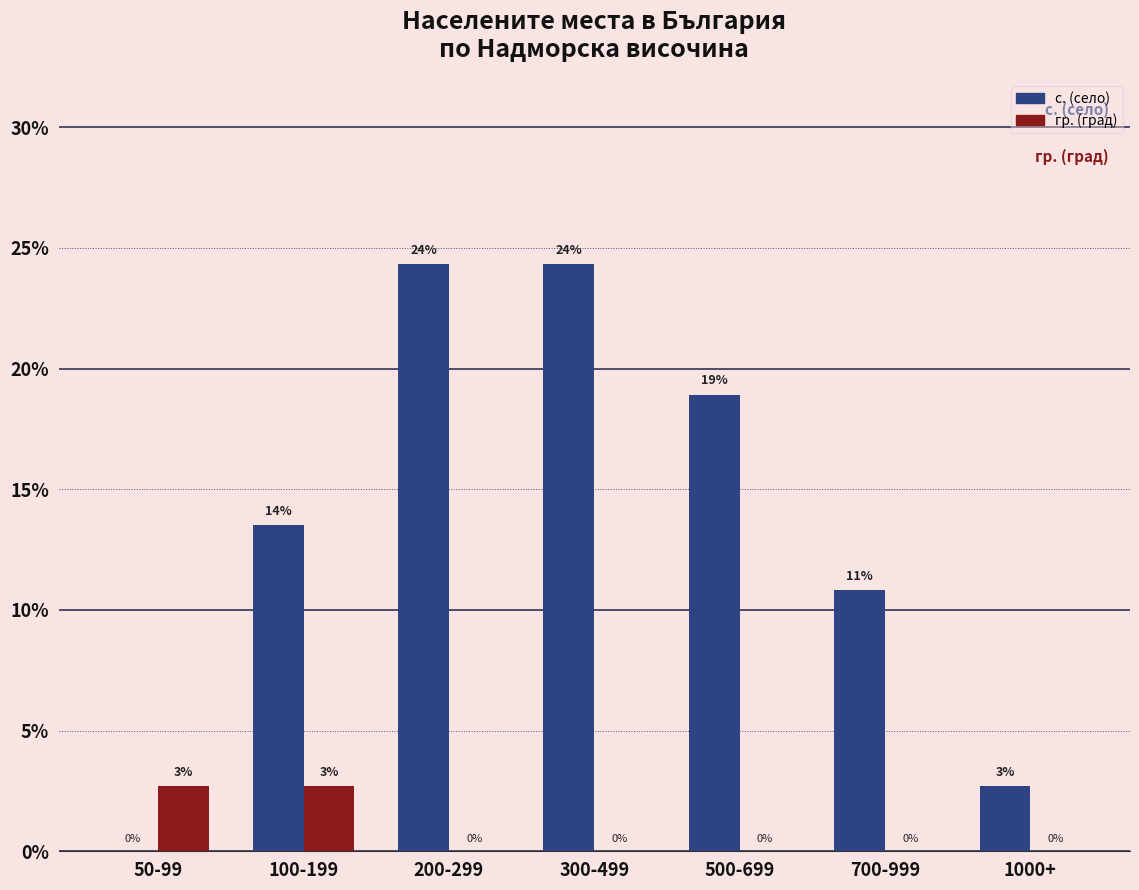

What is the approximate value of с. (село) at 500-699?

18.9